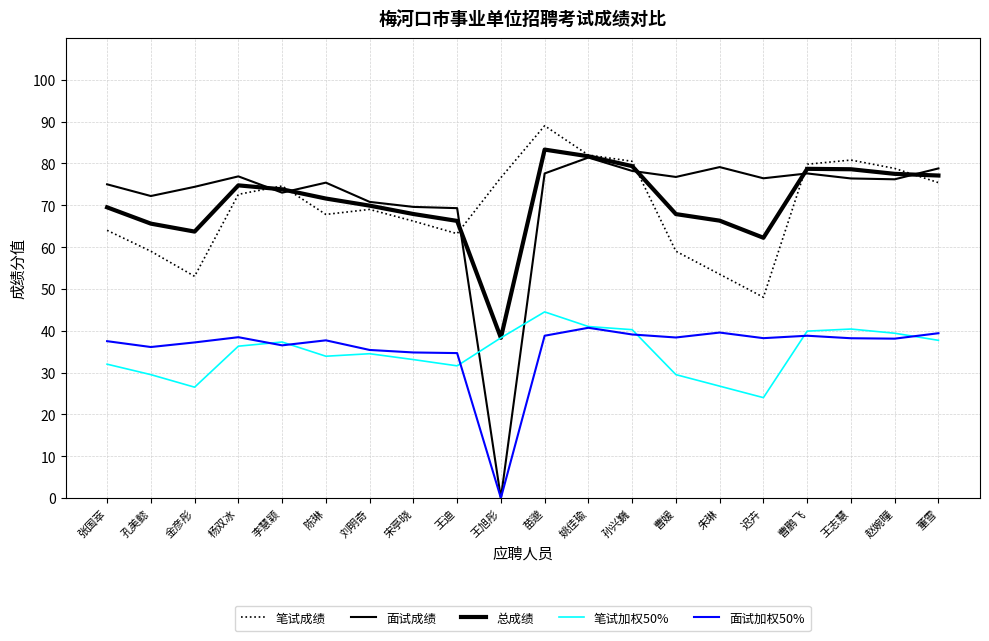

Where is the first local minimum for 笔试加权50%?

金彦彤